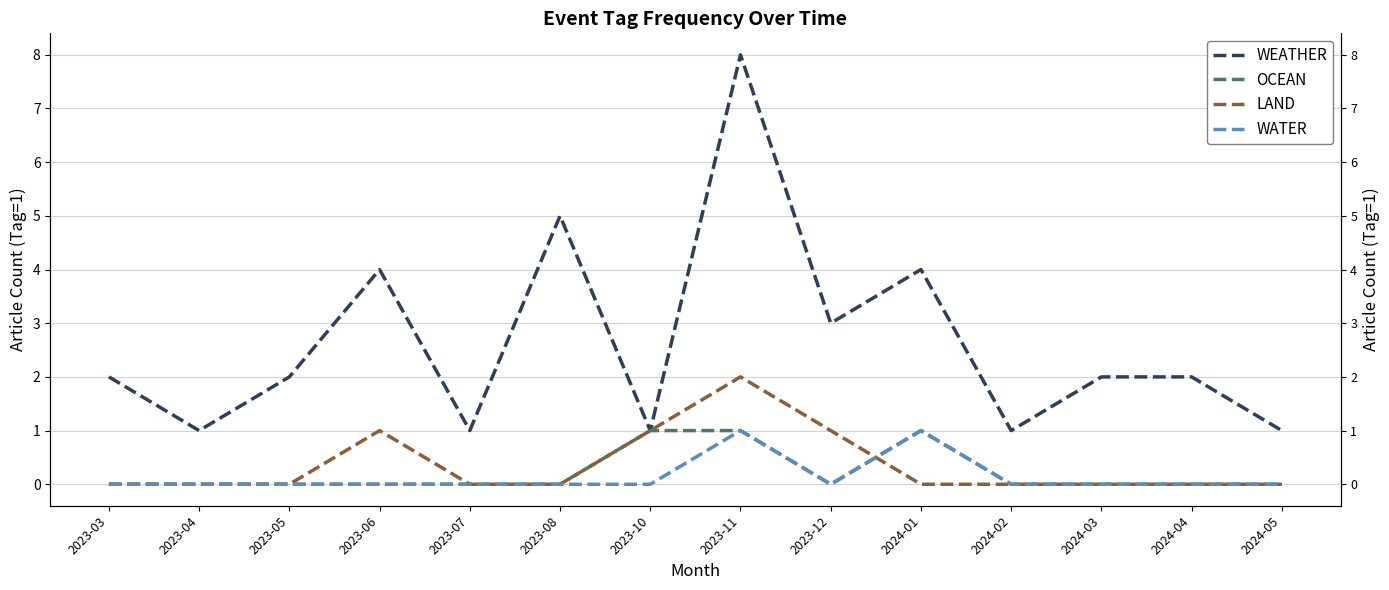

What are all the series names shown in the legend?

WEATHER, OCEAN, LAND, WATER